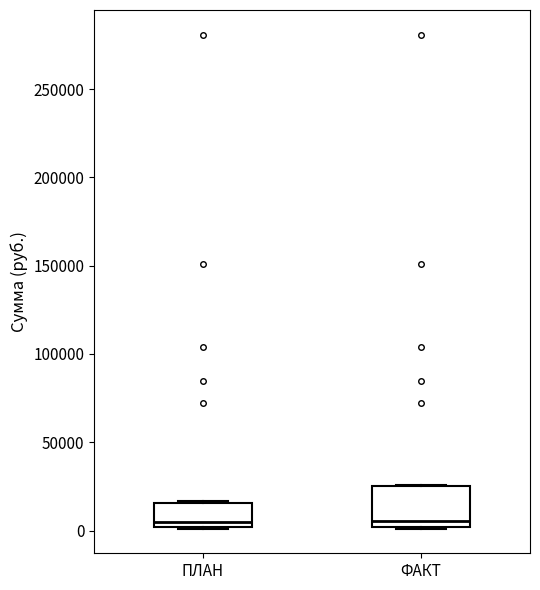

Which box is the tallest, from its lower edge to its upper edge?

ФАКТ